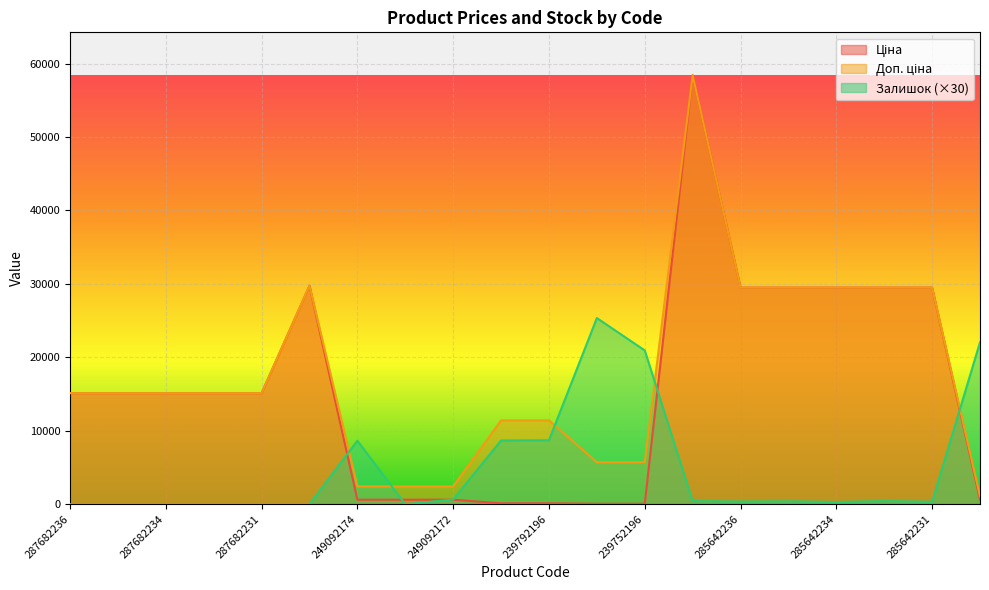

Which series ends up on top after the final intersection of Залишок and Ціна?

Залишок